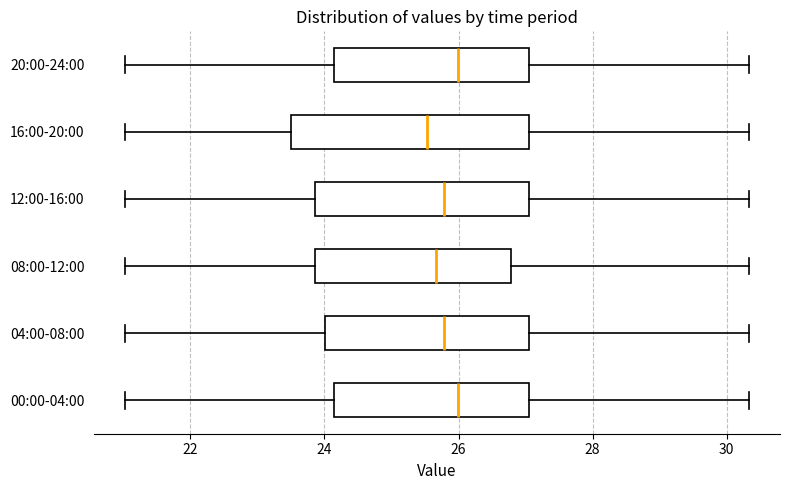

Reading bottom to top, read every box against the x-axis: the position of its median line, the range the box covers, and the ends of its whiskers. The values are not printed on the chart, so give them approximately, as read against the axis.

00:00-04:00: median 26.0, box 24.2 to 27.0, whiskers 21.0 to 30.4
04:00-08:00: median 25.8, box 24.0 to 27.0, whiskers 21.0 to 30.4
08:00-12:00: median 25.6, box 23.8 to 26.8, whiskers 21.0 to 30.4
12:00-16:00: median 25.8, box 23.8 to 27.0, whiskers 21.0 to 30.4
16:00-20:00: median 25.6, box 23.6 to 27.0, whiskers 21.0 to 30.4
20:00-24:00: median 26.0, box 24.2 to 27.0, whiskers 21.0 to 30.4